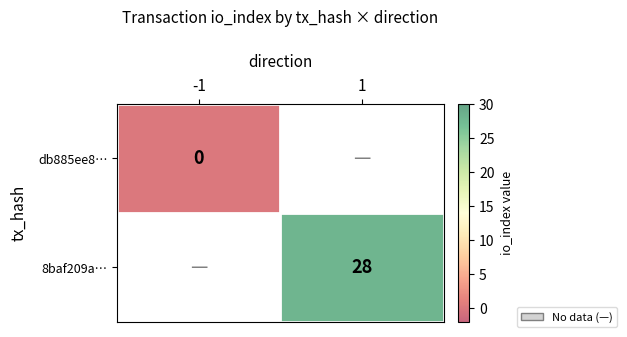

The 8baf209a… series shows 28 at 1. True or false?

True